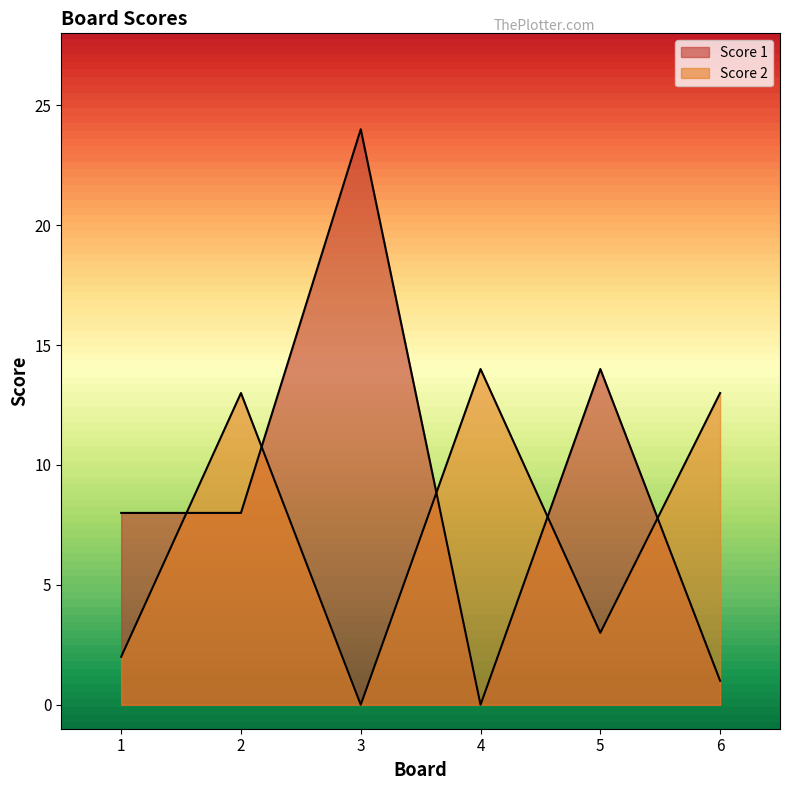

What is the difference between the maximum and minimum values in the Score 1 series?

24